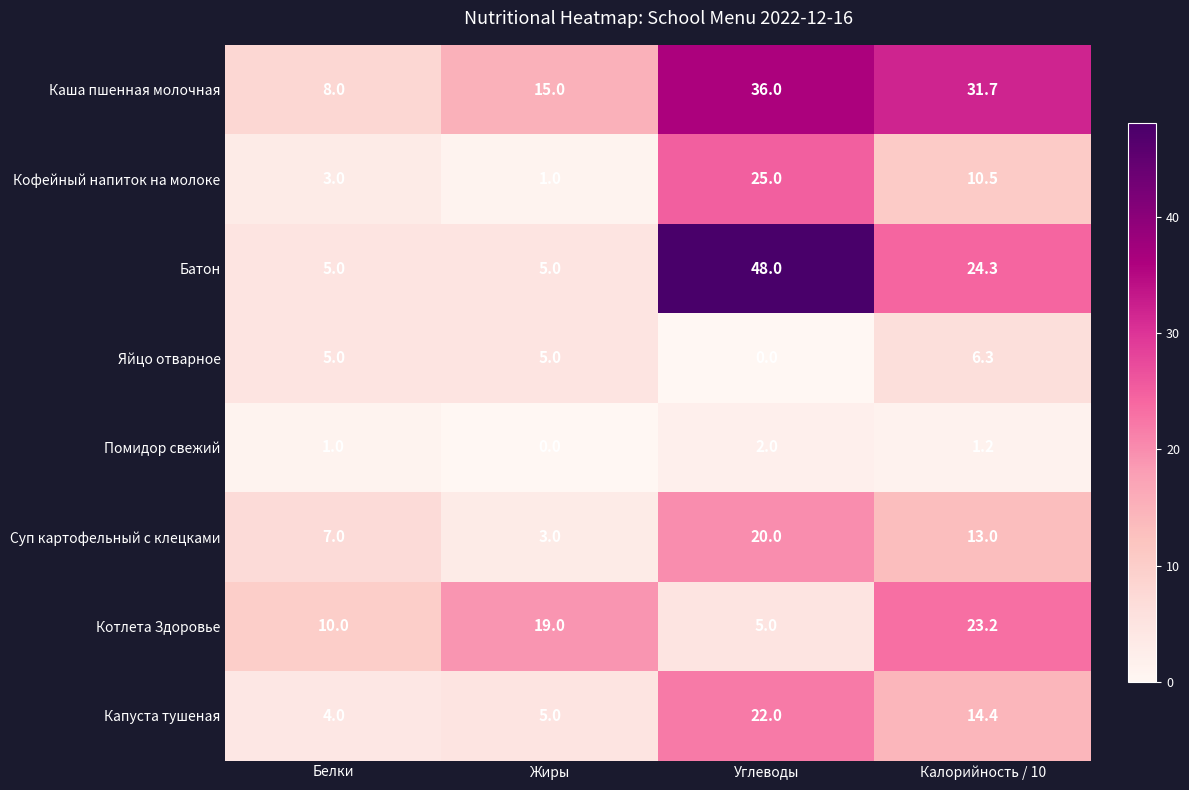

Which category has the highest value across all series?

Углеводы